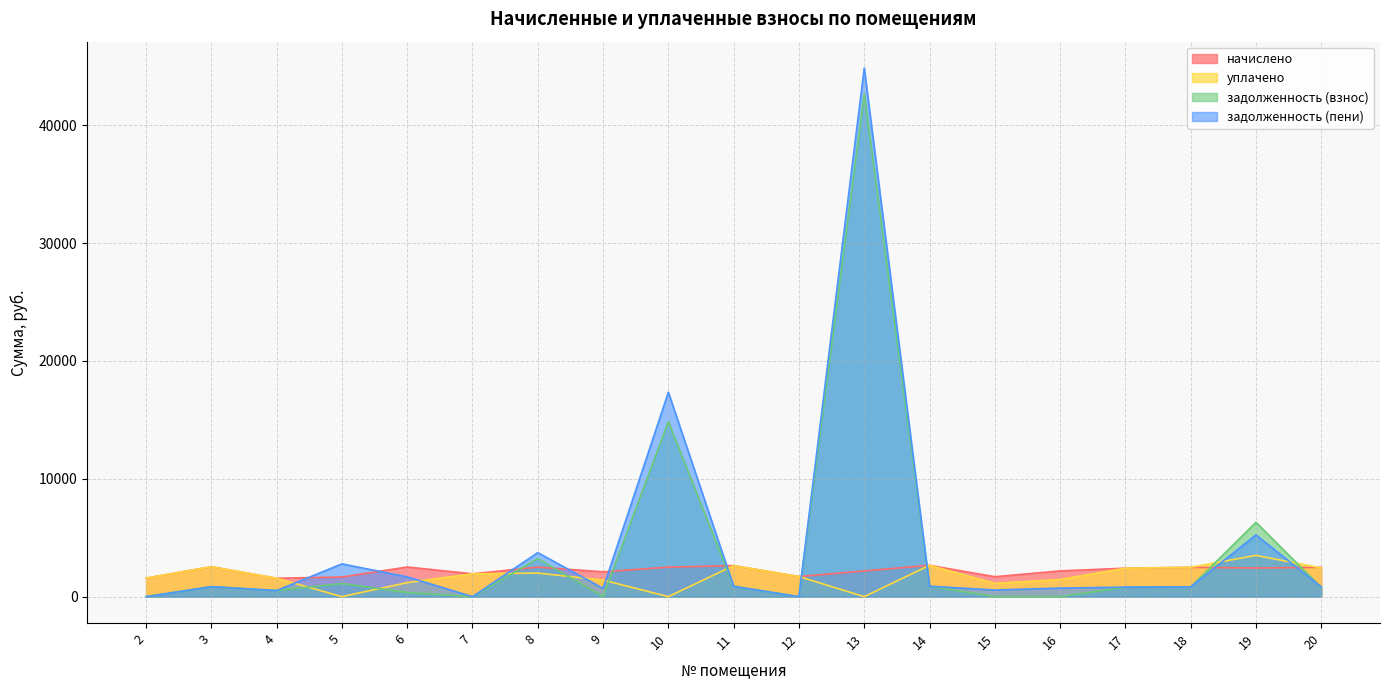

True or false: начислено and задолженность (пени) cross at least once.

True